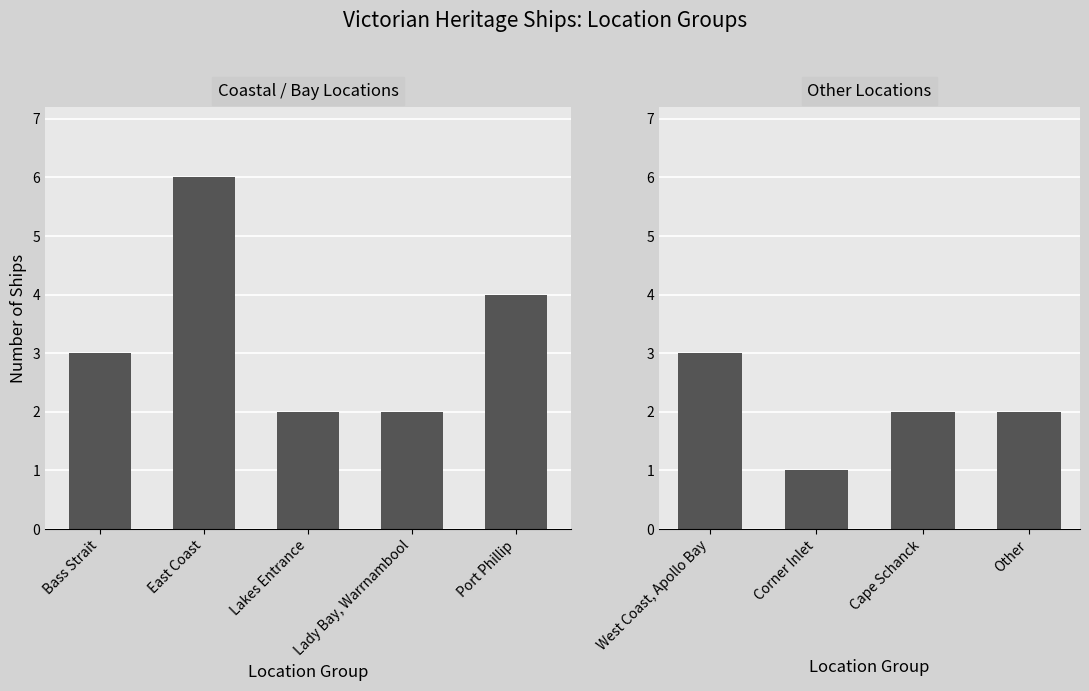

Does the chart contain stacked bars?

No